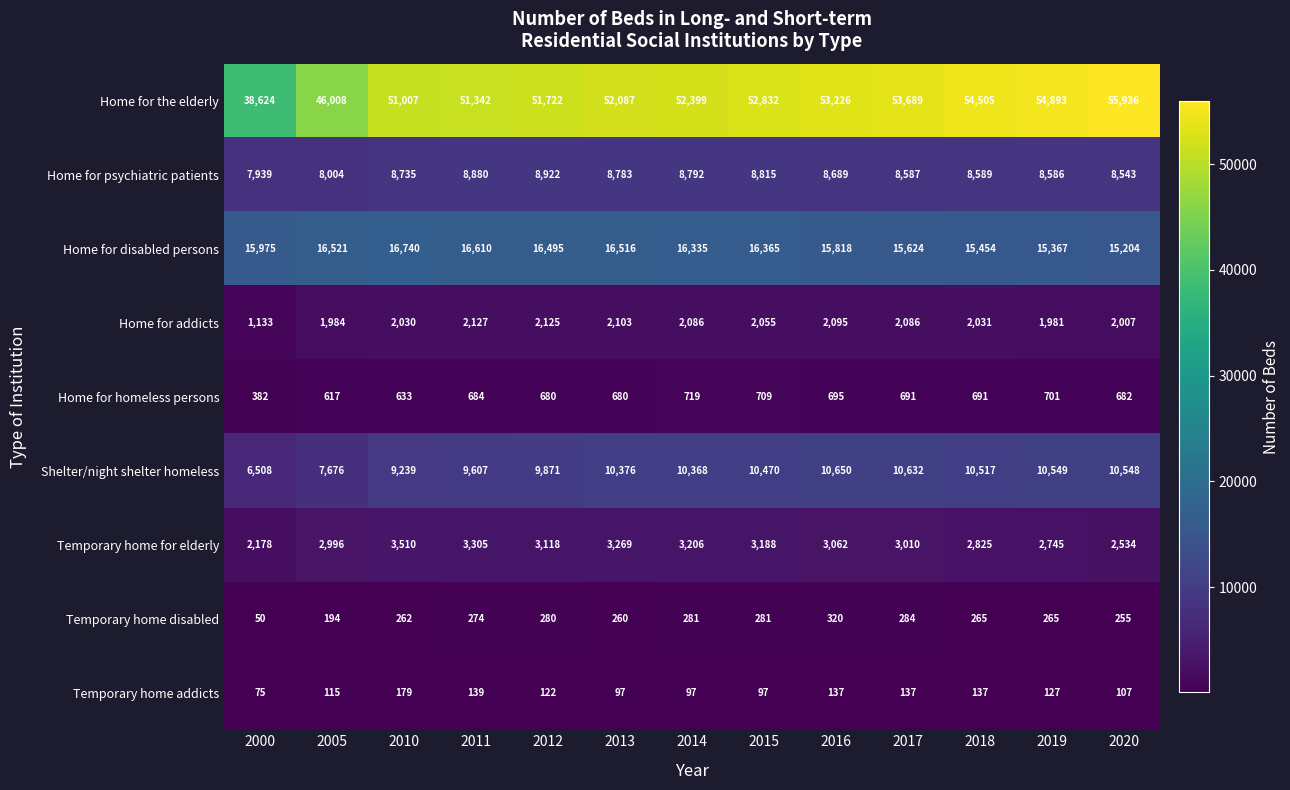

Rank the series at 2020 from lowest to highest value.

Temporary home addicts, Temporary home disabled, Home for homeless persons, Home for addicts, Temporary home for elderly, Home for psychiatric patients, Shelter/night shelter homeless, Home for disabled persons, Home for the elderly